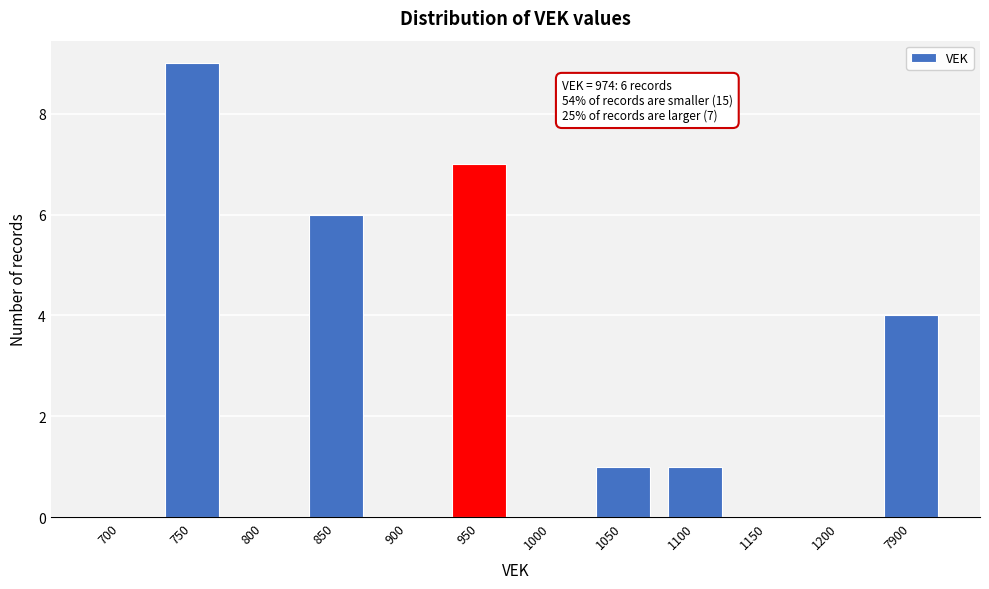

Reading left to right, transcribe all the data shown in this chart.

700=0	750=9	800=0	850=6	900=0	950=7	1000=0	1050=1	1100=1	1150=0	1200=0	7900=4